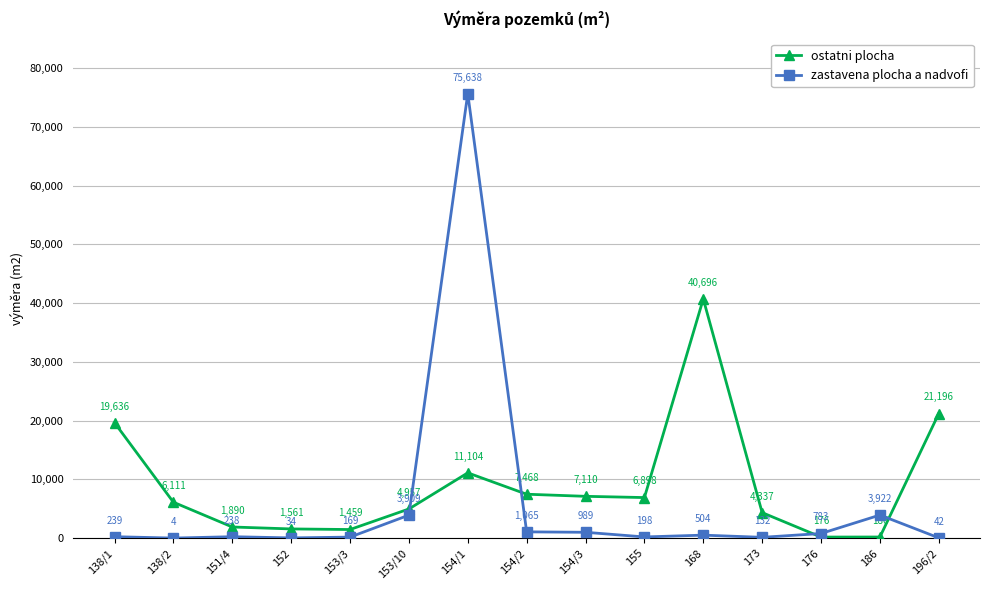

How many intersections are there between ostatni plocha and zastavena plocha a nadvofi?

4